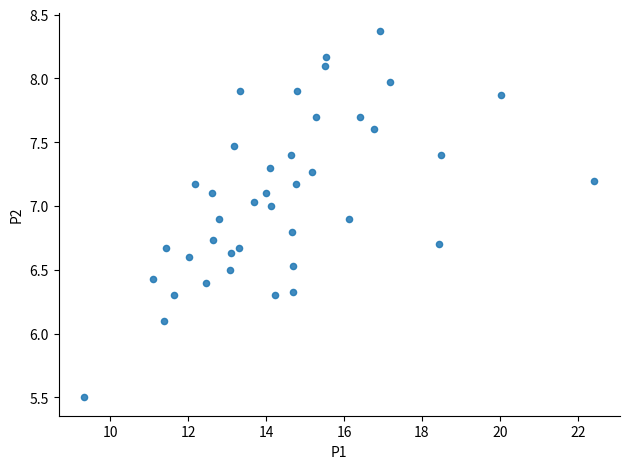

What is the range of Y values (max minus min)?

2.9